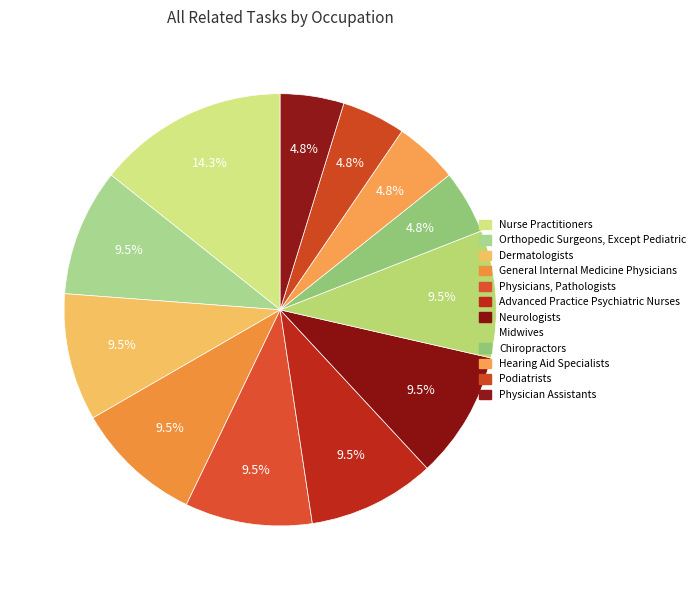

Does Chiropractors represent more than half of the total?

No